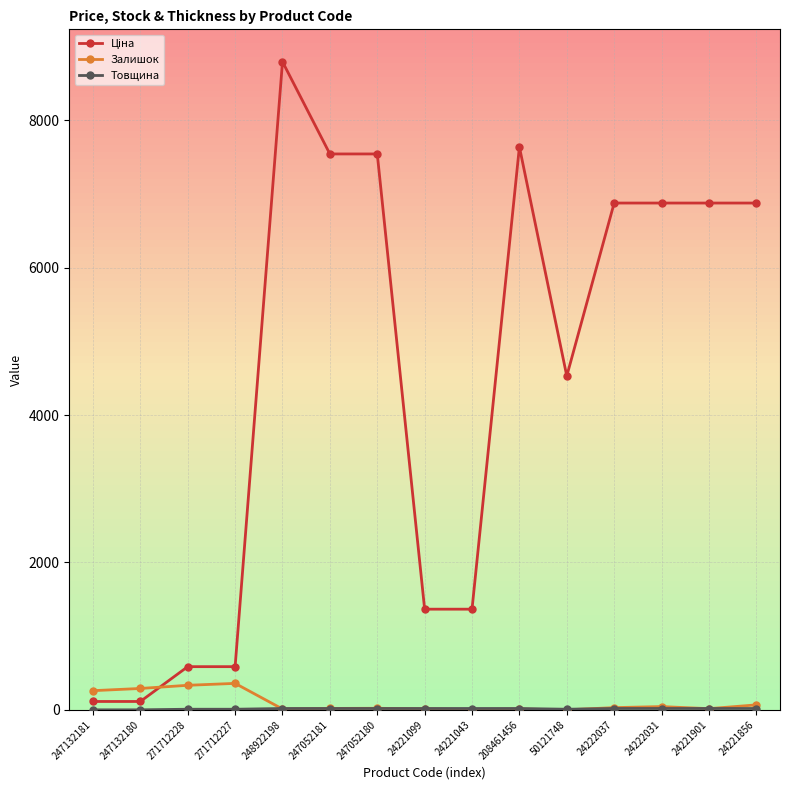

True or false: Залишок has a value of 11.0 at 208461456.

True